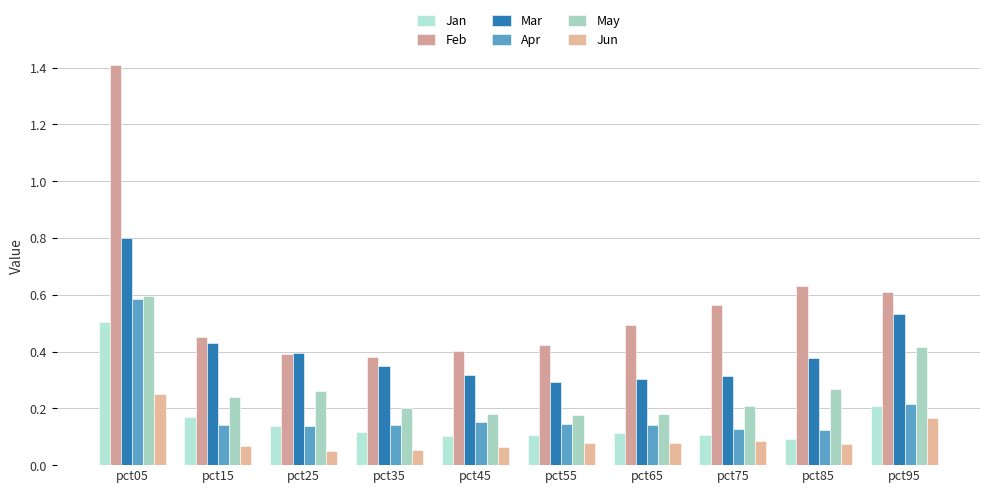

The May series shows 0.9 at pct05. True or false?

False